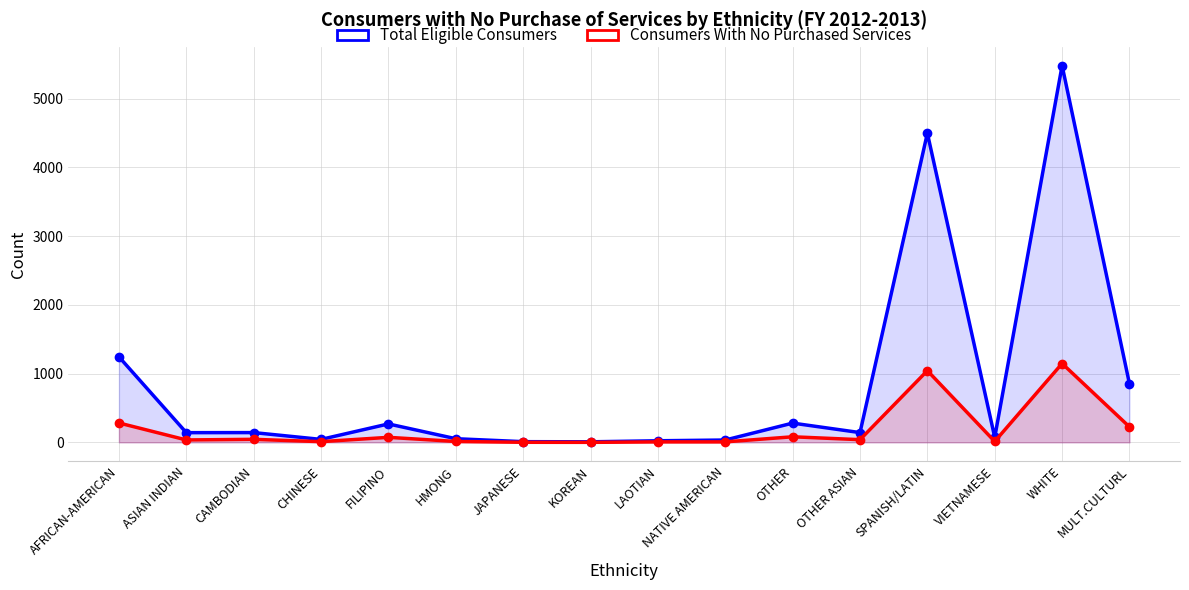

Which has a higher value, SPANISH/LATIN or AFRICAN-AMERICAN?

SPANISH/LATIN